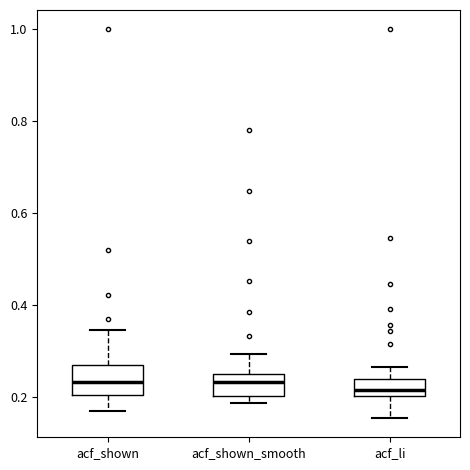

Reading left to right, read every box against the y-axis: the position of its median line, the range the box covers, and the ends of its whiskers. The values are not printed on the chart, so give them approximately, as read against the axis.

acf_shown: median 0.24, box 0.20 to 0.26, whiskers 0.18 to 0.34
acf_shown_smooth: median 0.24, box 0.20 to 0.26, whiskers 0.18 to 0.30
acf_li: median 0.22, box 0.20 to 0.24, whiskers 0.16 to 0.26